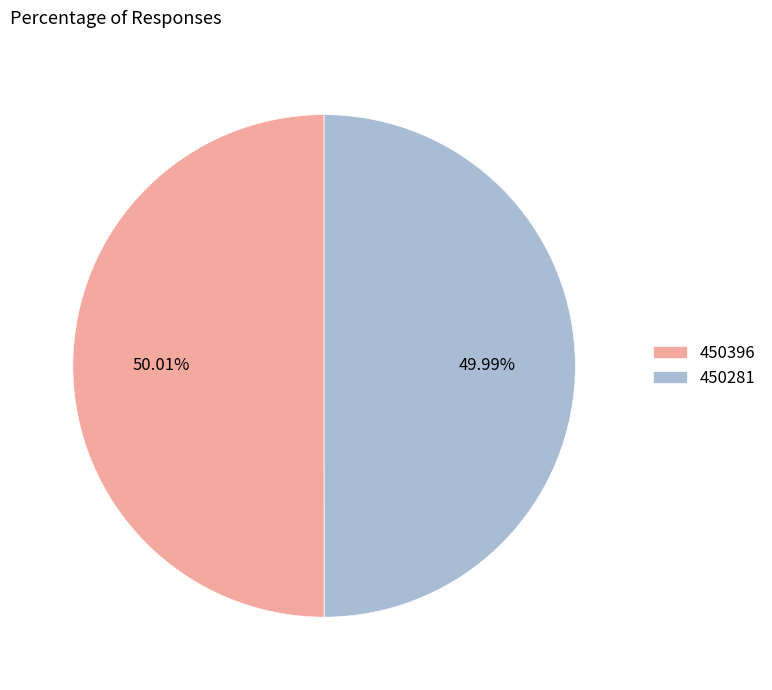

Combined, do 450281 and 450396 account for over 50%?

Yes